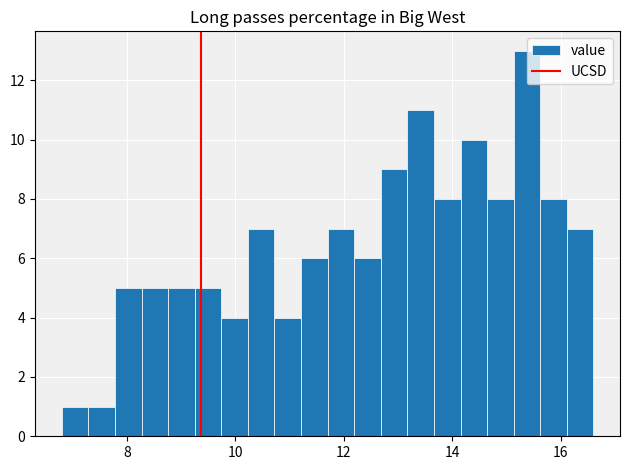

Read against the x-axis, roughly where is the centre of the tallest bar?

15.4